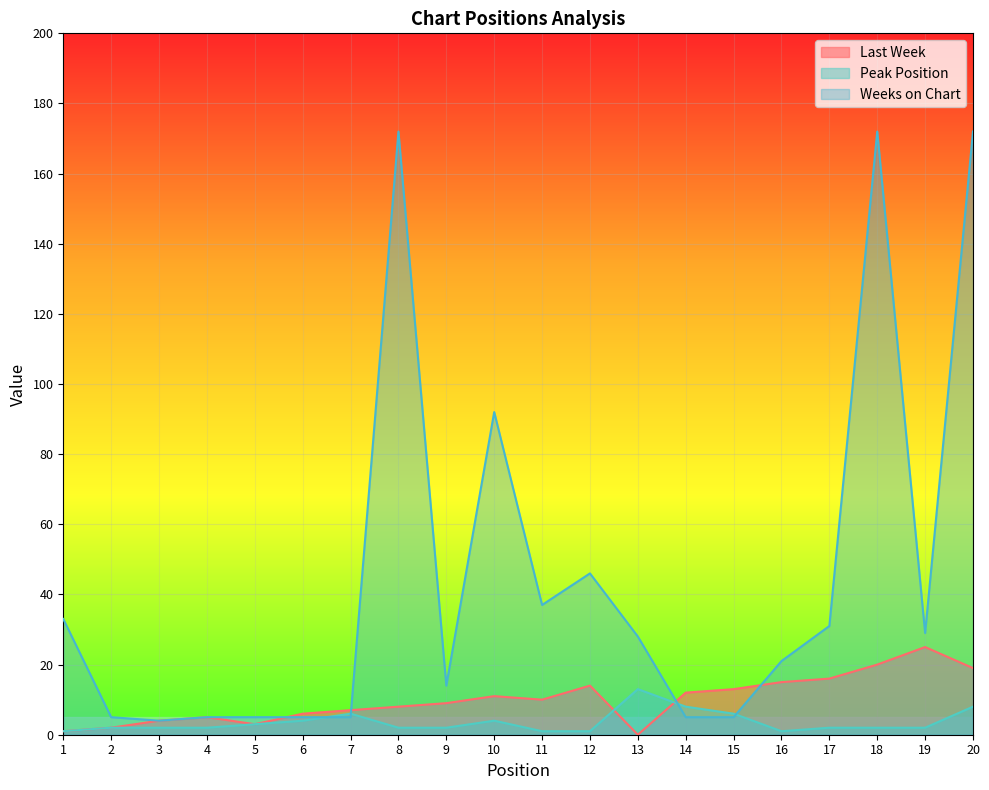

How many data points in Last Week are less than 10?

10